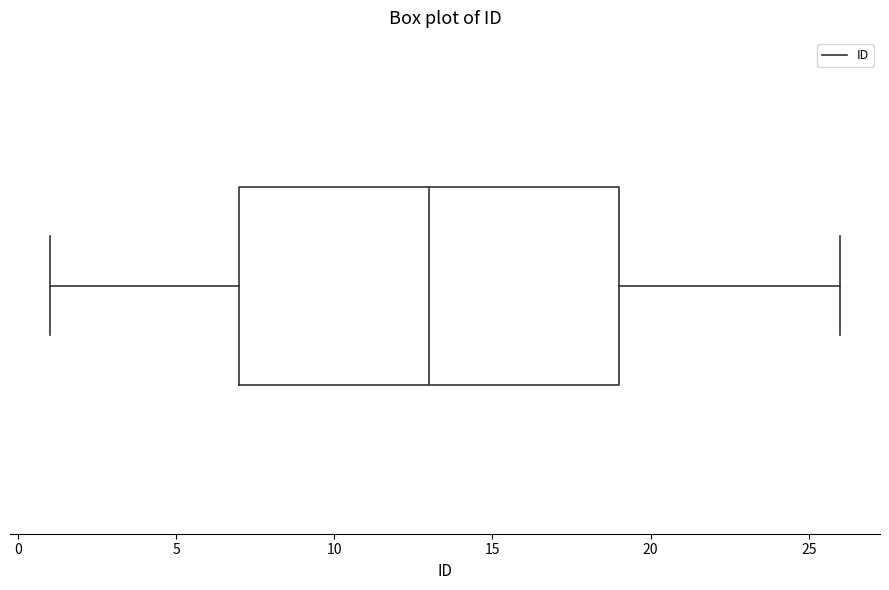

Read this box plot against the x-axis: the position of the median line, the range covered by the box, and the ends of both whiskers. The values are not printed on the chart, so give them approximately, as read against the axis.

median 13, box 7 to 19, whiskers 1 to 26